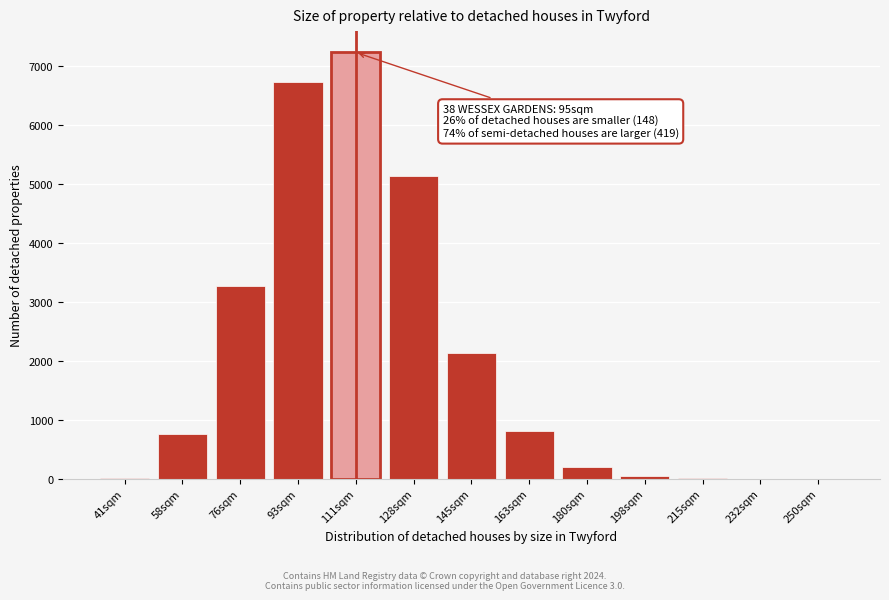

What is the change in value from 111sqm to 145sqm?

-5098.6